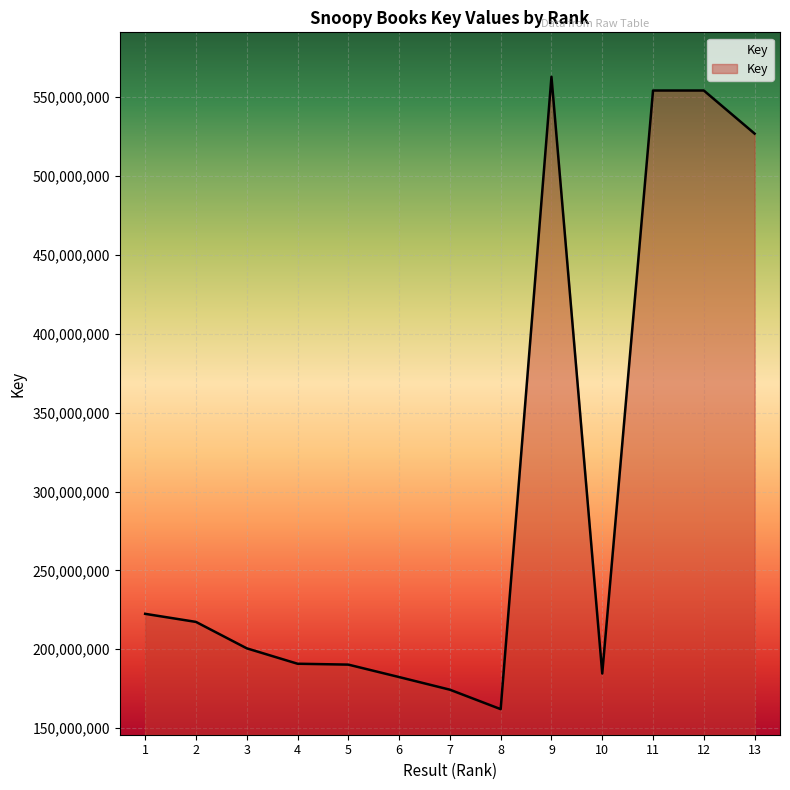

Does the chart display data point markers on the line(s)?

No